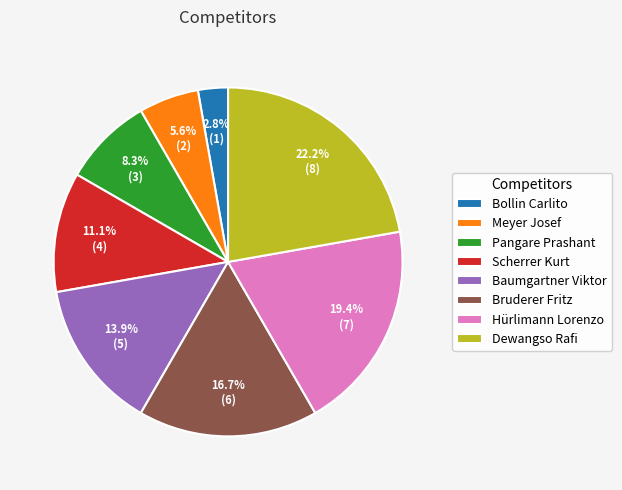

Which has a higher value, Hürlimann Lorenzo or Baumgartner Viktor?

Hürlimann Lorenzo